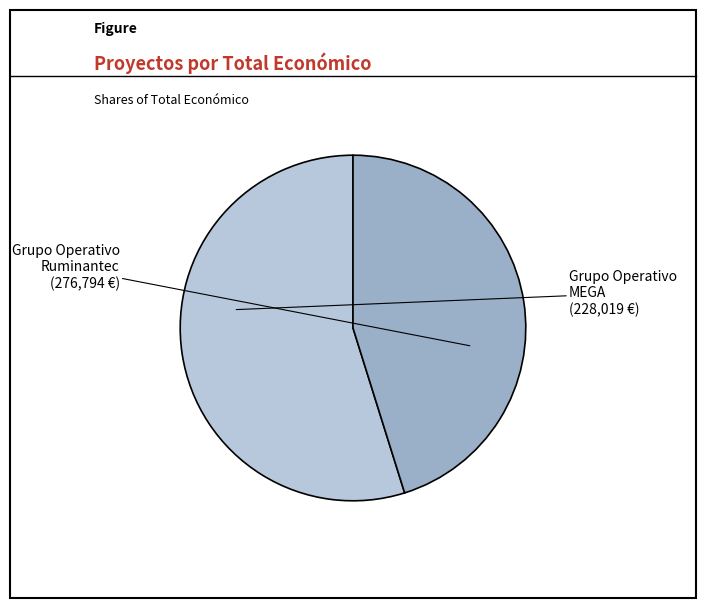

Is there a majority slice in this chart?

Yes